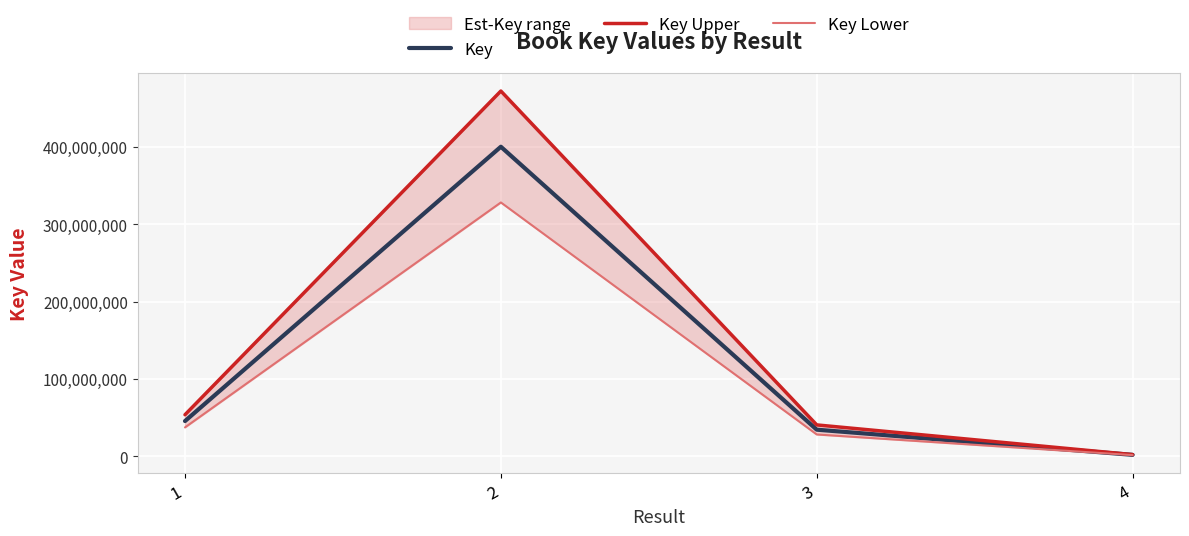

At 2, list the series in order from largest to smallest.

Key Upper, Key, Key Lower